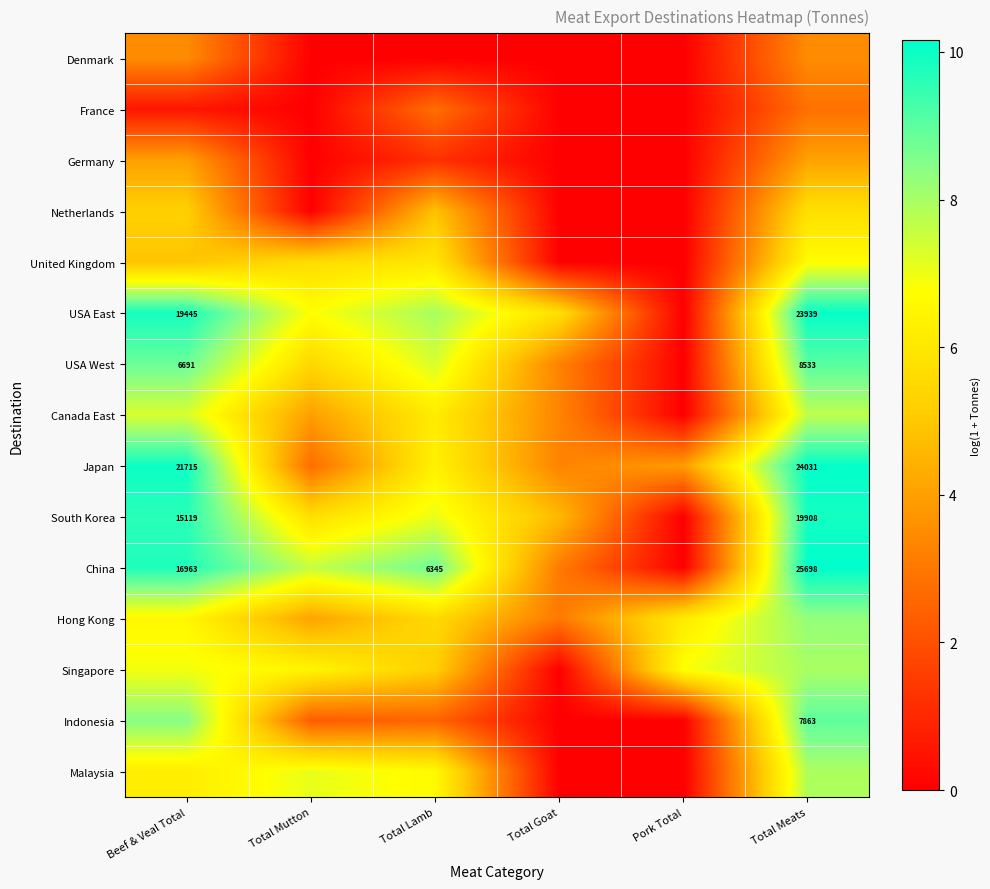

What is the highest value of the USA East series?

10.1